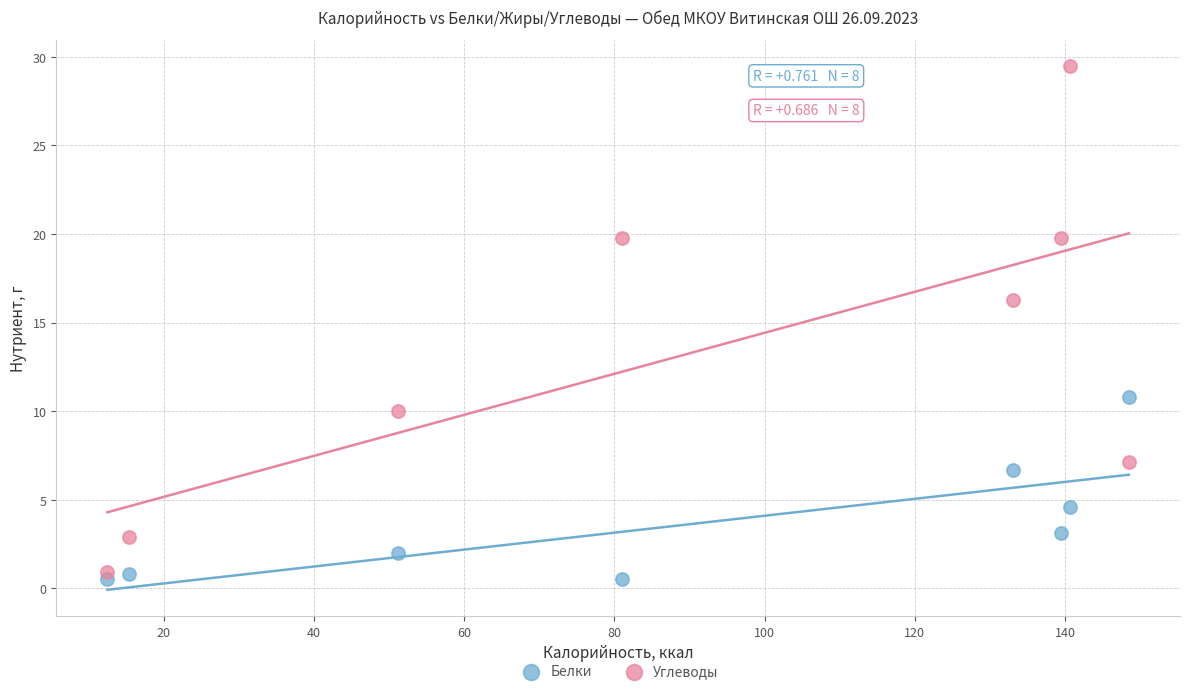

What are all the series names shown in the legend?

Белки, Углеводы